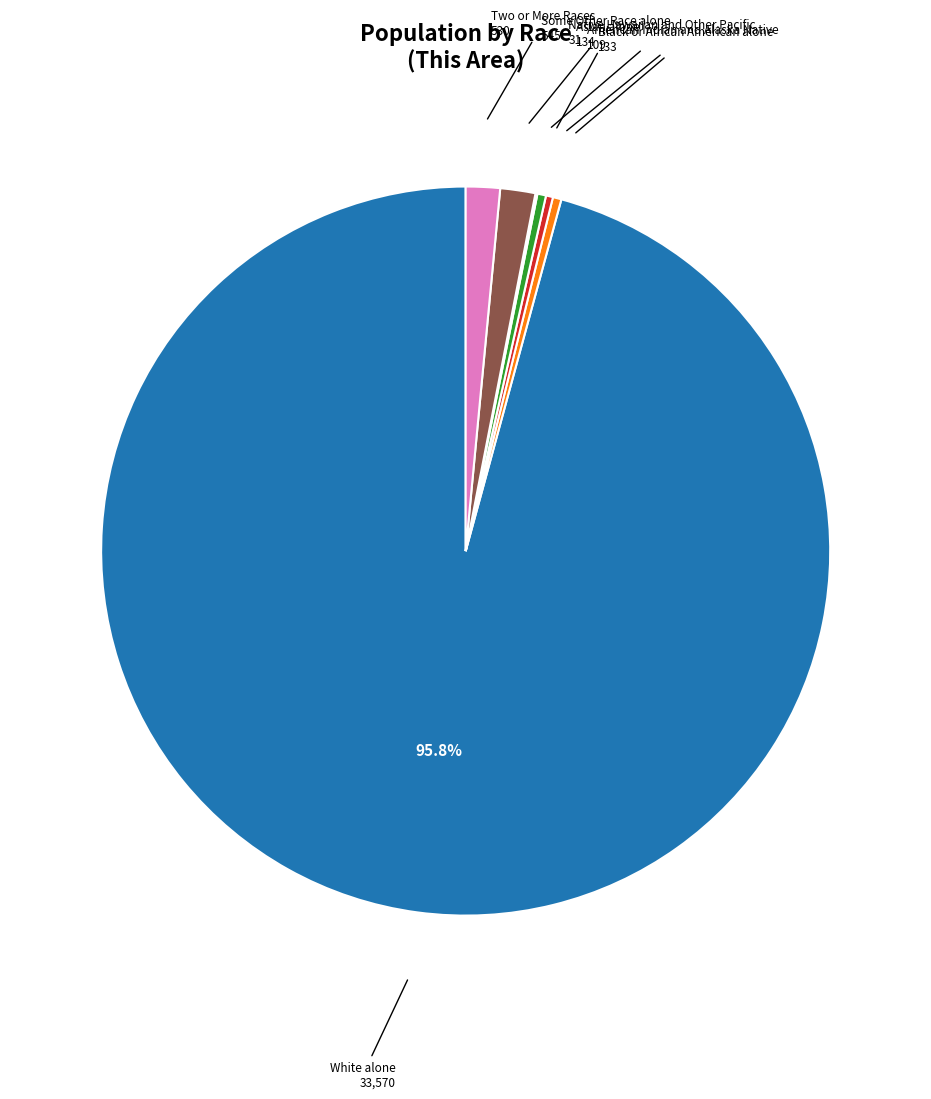

Is there a majority slice in this chart?

Yes